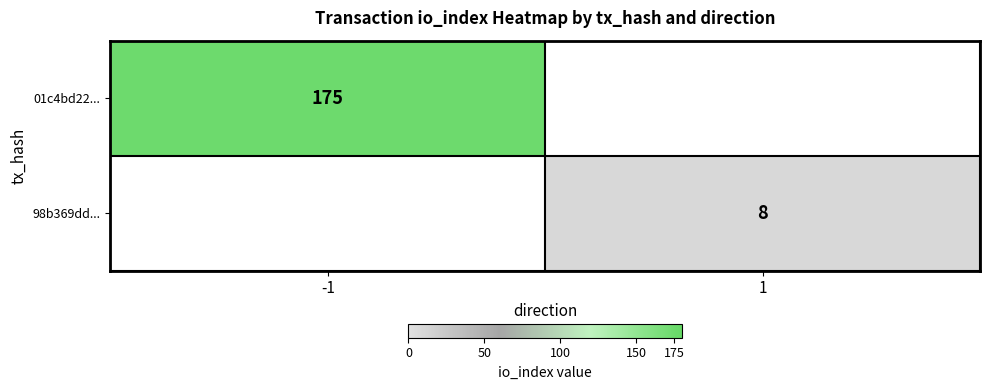

The 98b369dd... series shows 8 at 1. True or false?

True